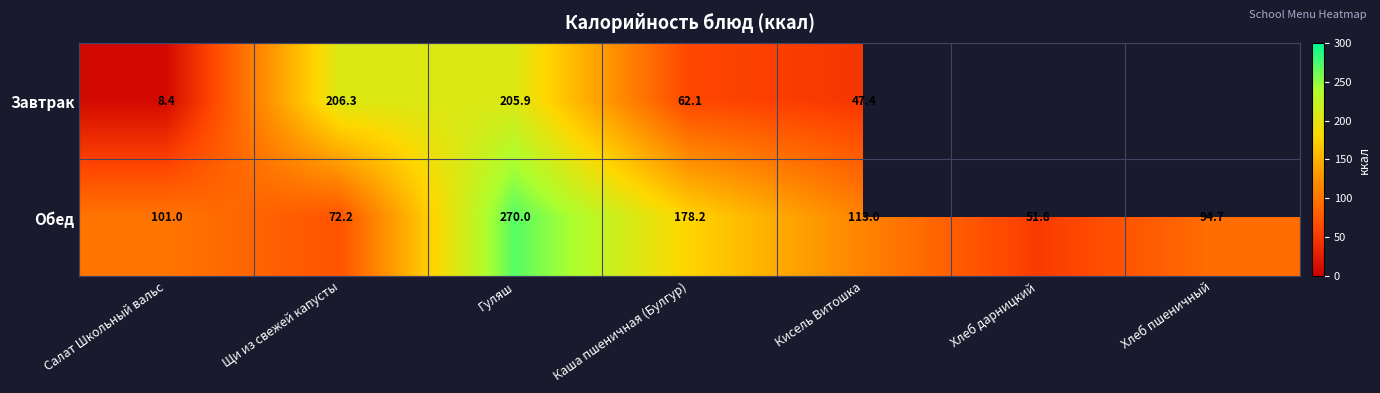

How many categories are shown in the chart?

7